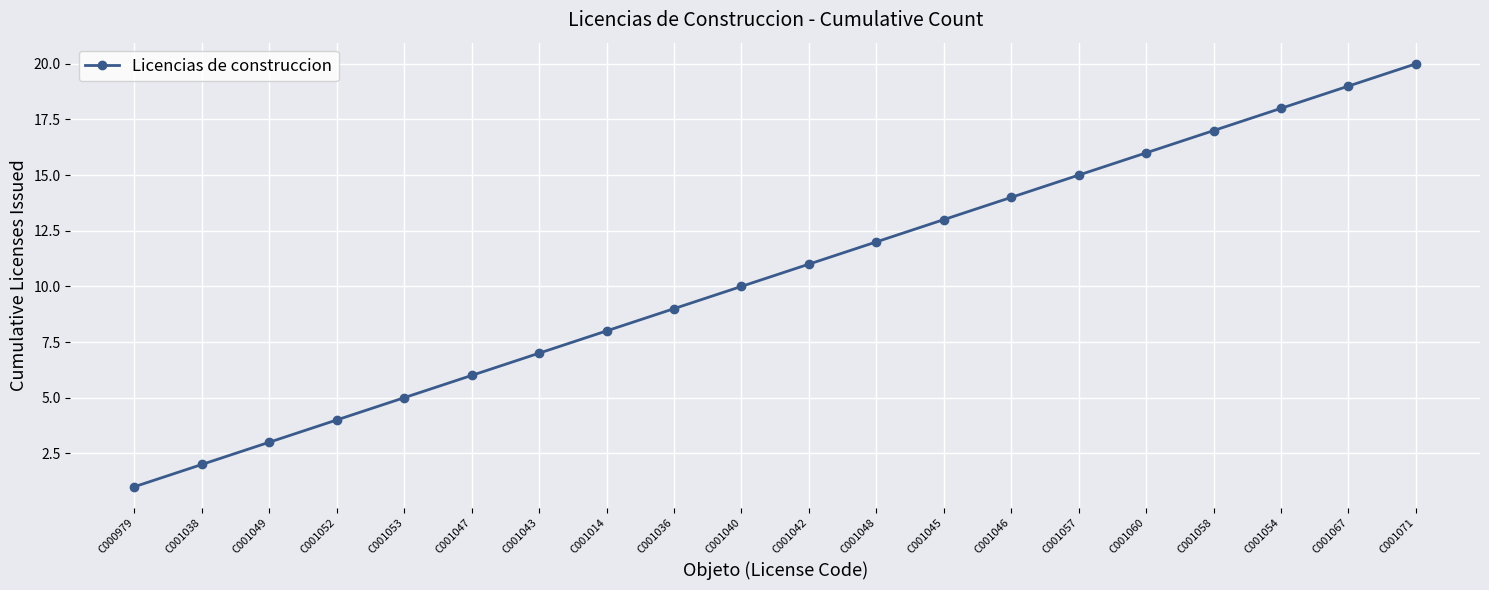

What is the difference between the values at C001046 and C001042?

3